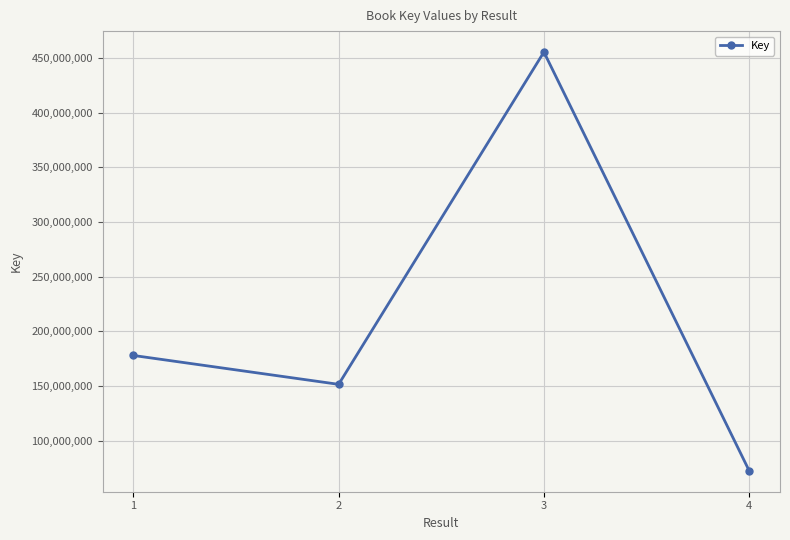

Is this an area chart (filled region under the line)?

No